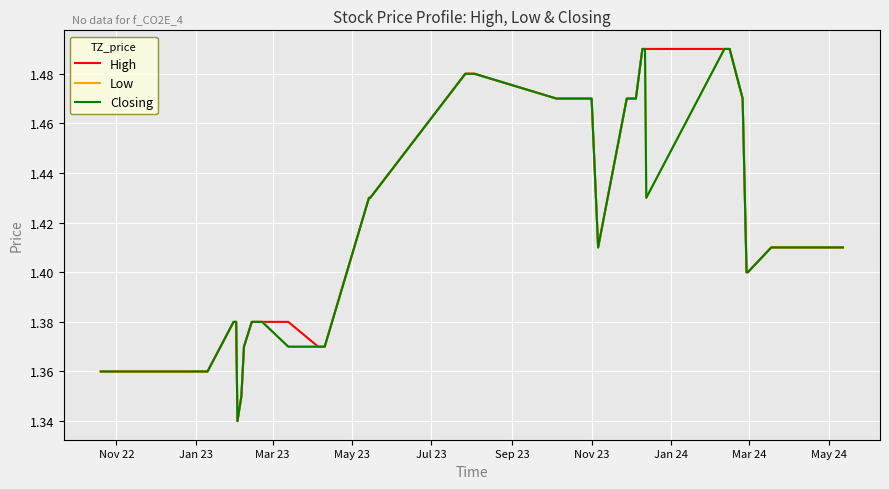

Does the chart display data point markers on the line(s)?

No